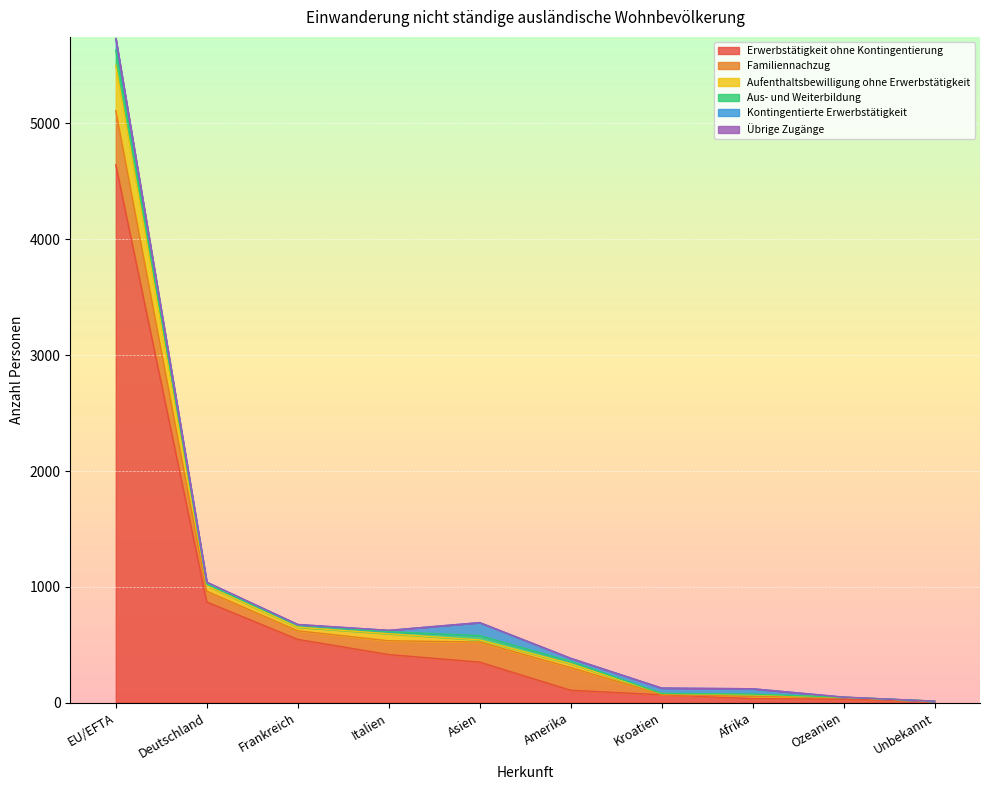

What is the maximum value for Aus- und Weiterbildung?

131